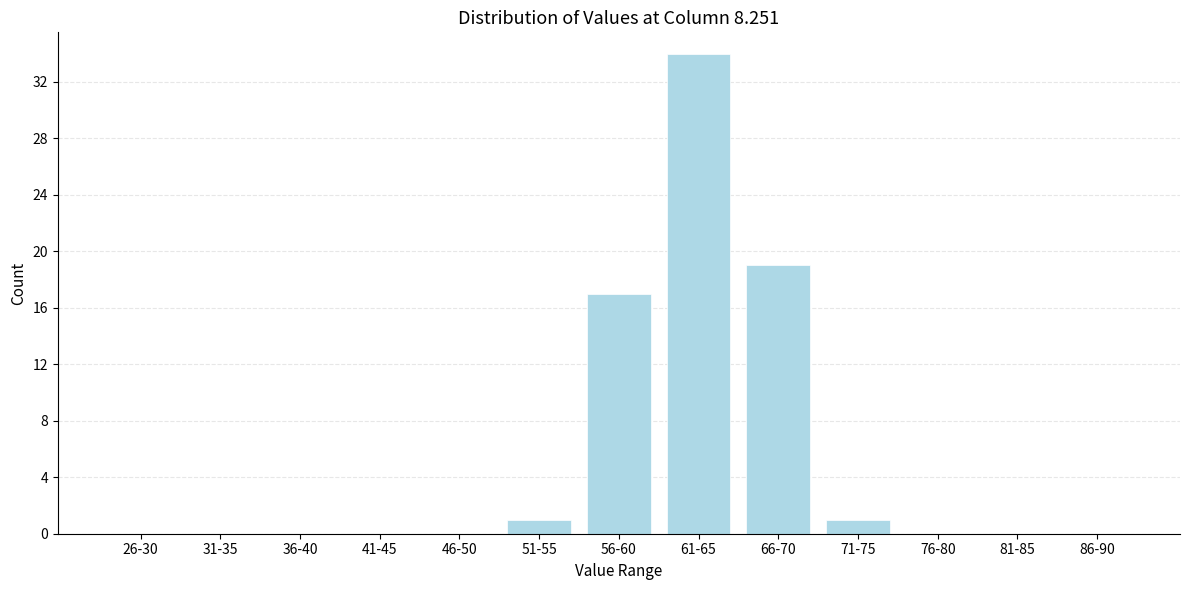

Reading right to left, what are all the values shown in this chart?

86-90=0	81-85=0	76-80=0	71-75=1	66-70=19	61-65=34	56-60=17	51-55=1	46-50=0	41-45=0	36-40=0	31-35=0	26-30=0